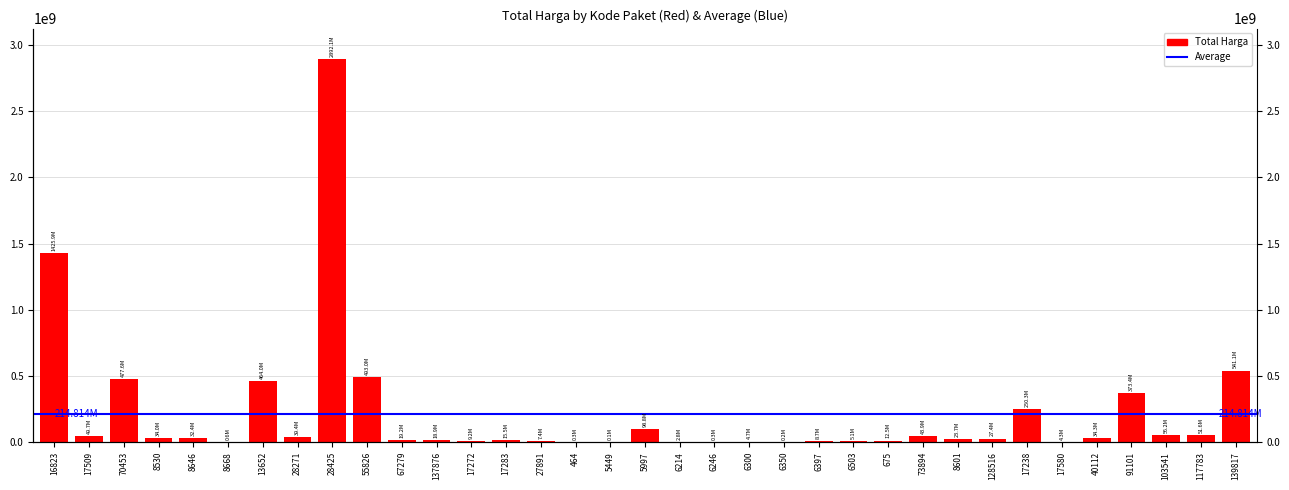

Which has a higher value, 17272 or 5997?

5997